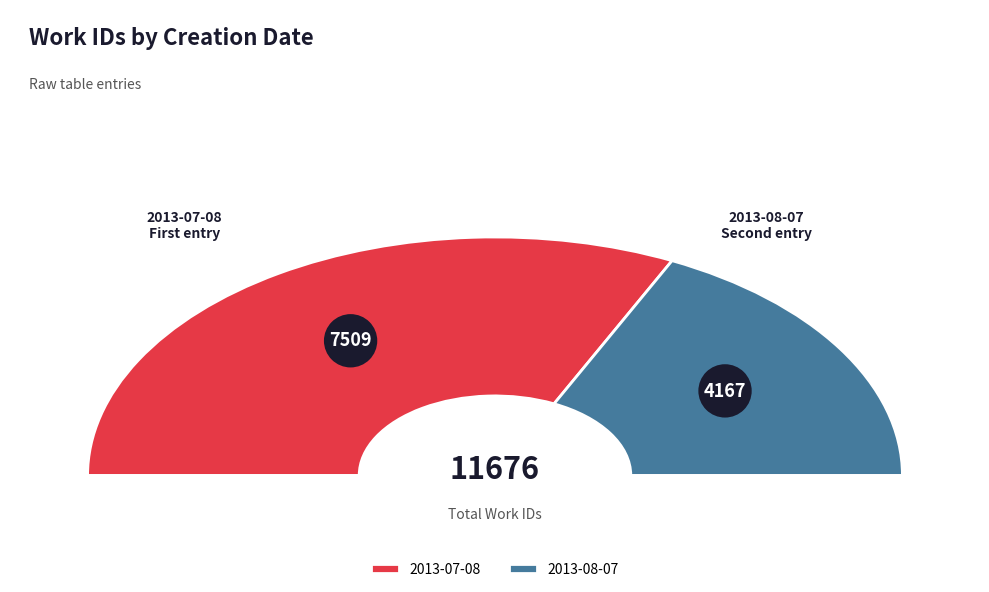

How much of the chart is everything except 2013-07-08?

35.7%